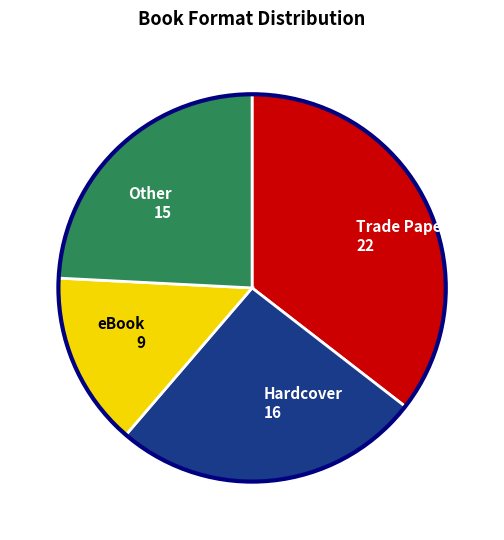

Which category has the smallest portion of the pie?

eBook